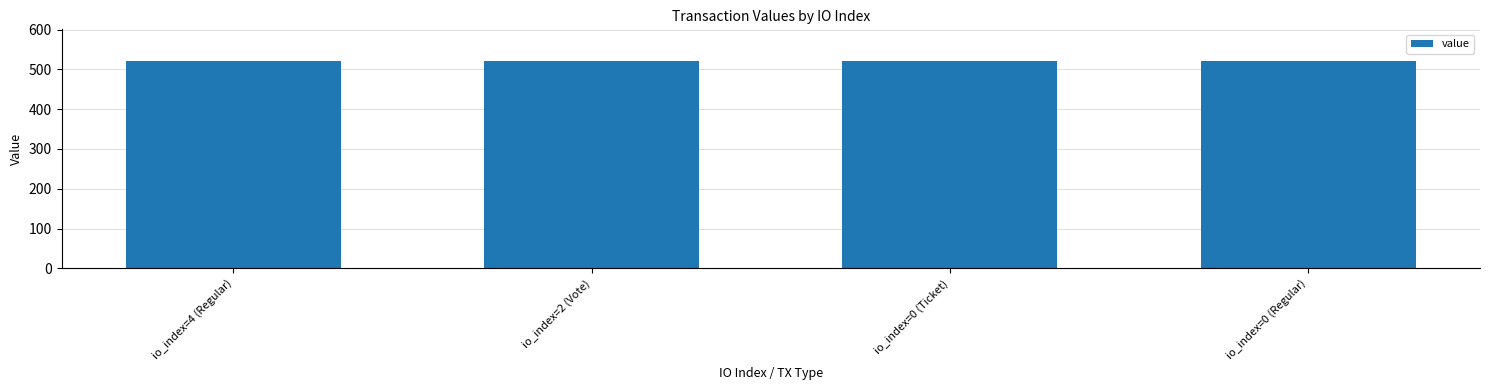

How many data points does each series have?

4